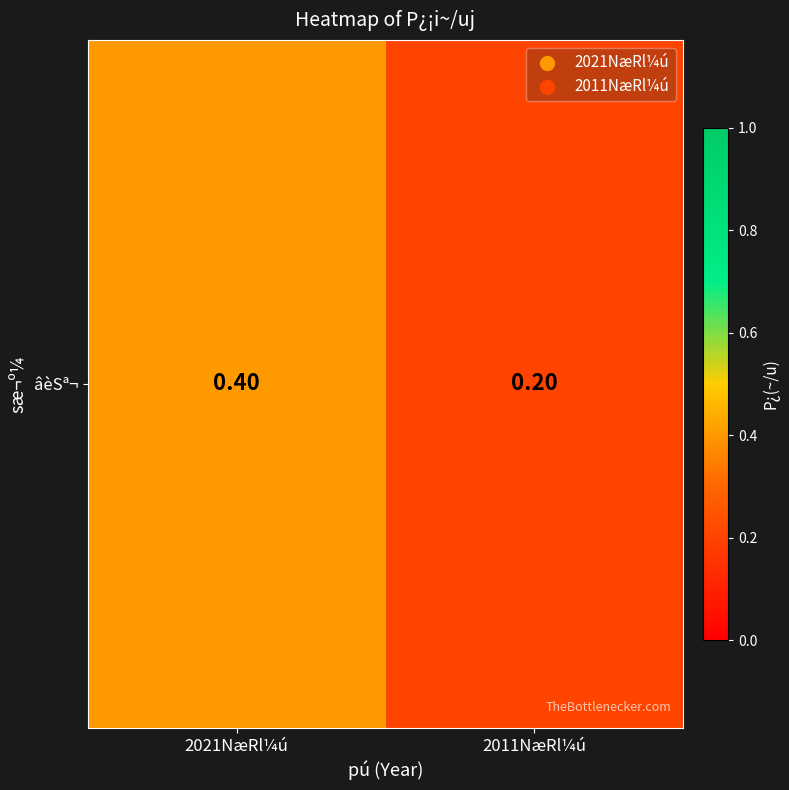

Rank the categories by value from highest to lowest.

2021NæRl¼ú, 2011NæRl¼ú